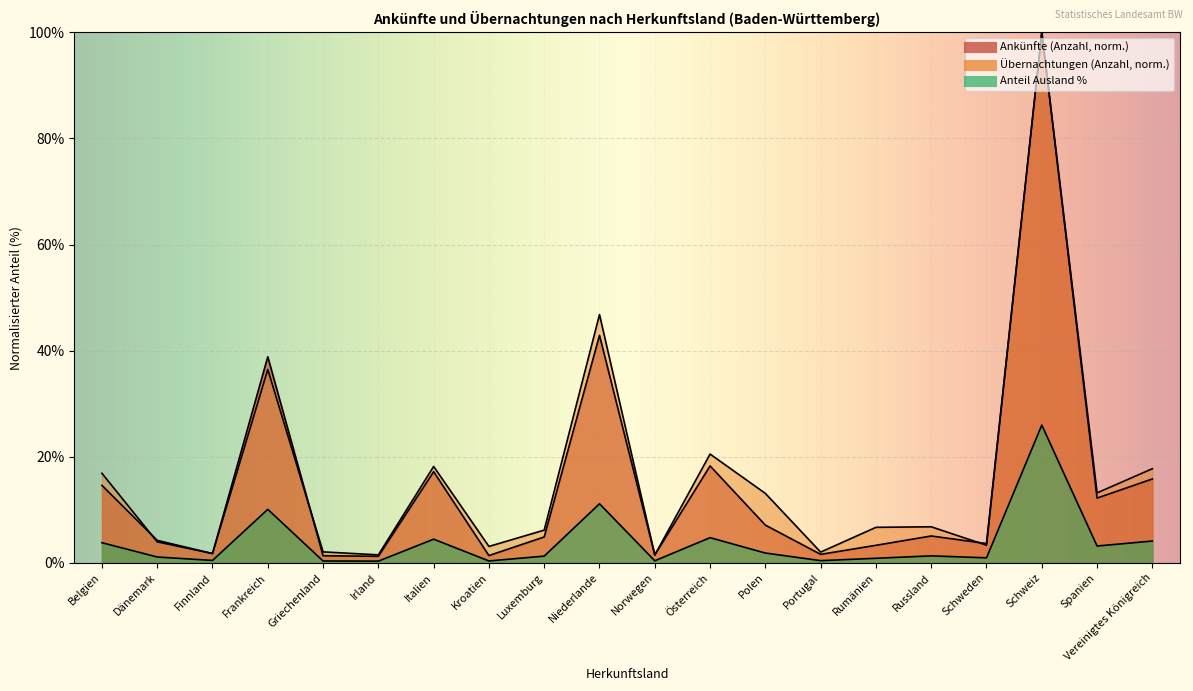

Rank the series by their maximum value, from highest to lowest.

Ankünfte (Anzahl), Übernachtungen (Anzahl), Anteil Ausland %